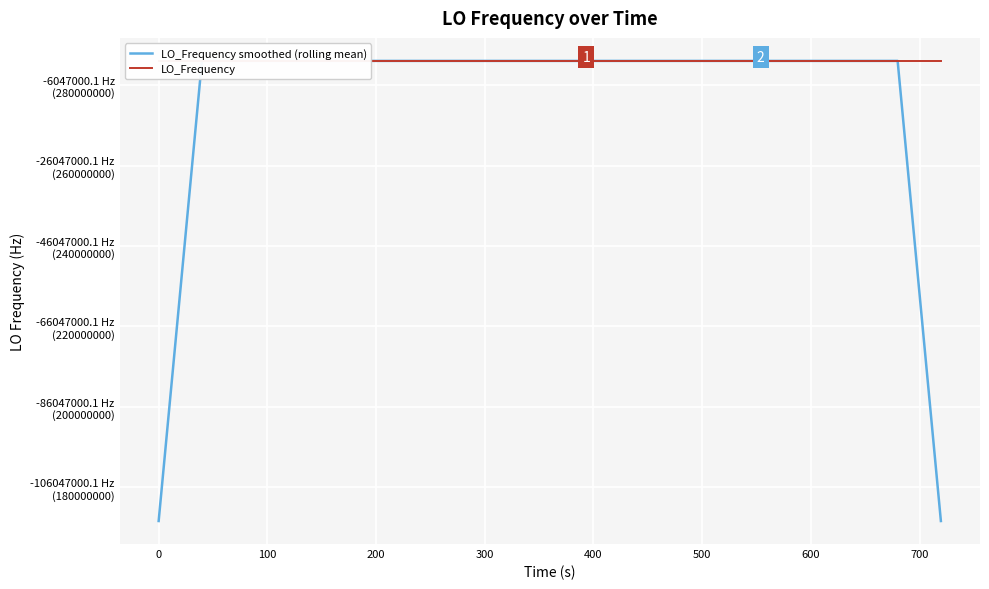

At which label does LO_Frequency smoothed (rolling mean) first exceed 286047000?

100